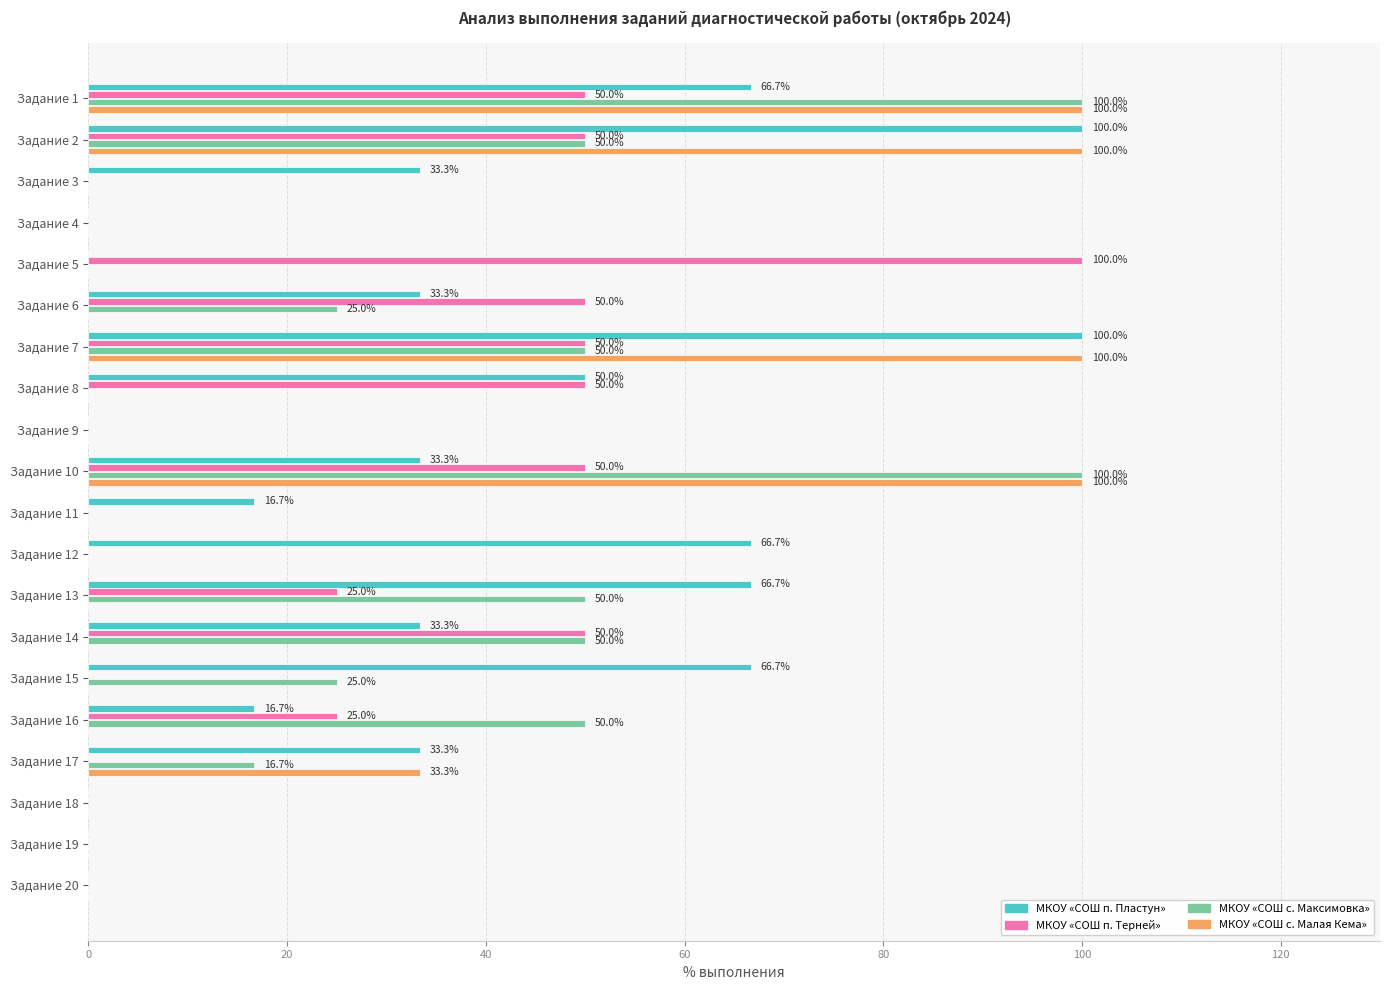

How many categories are shown in the chart?

20